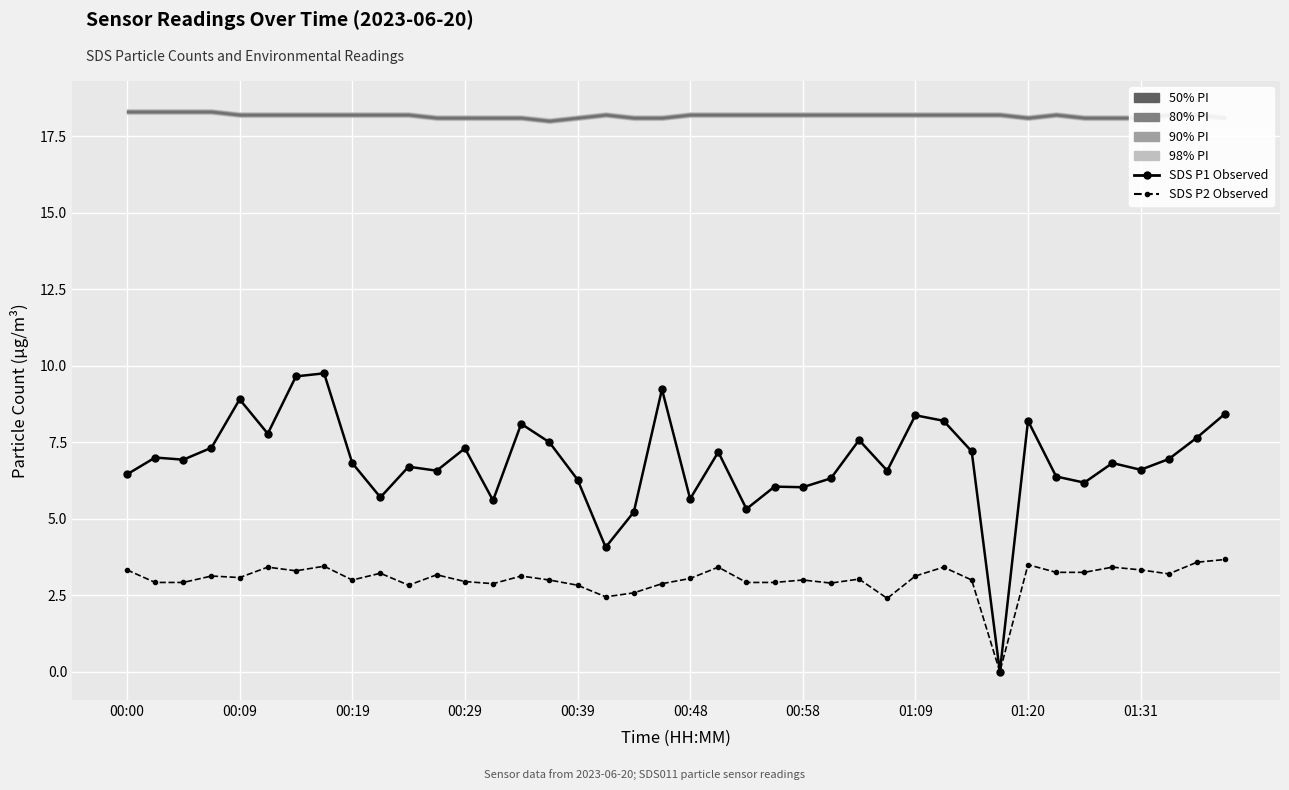

True or false: SDS P2 (Observed) has a value of 0.9 at 26.

False